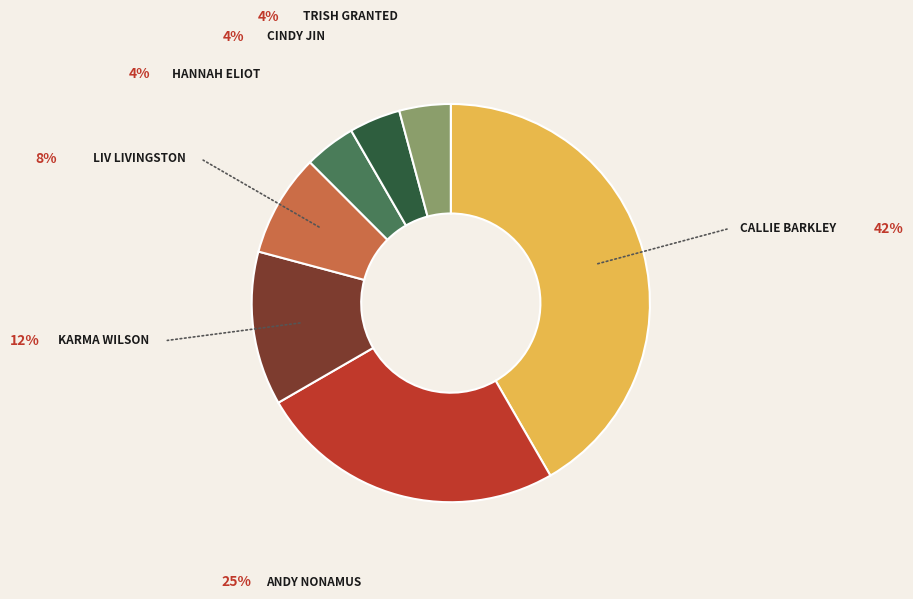

Which slice is the largest?

CALLIE BARKLEY